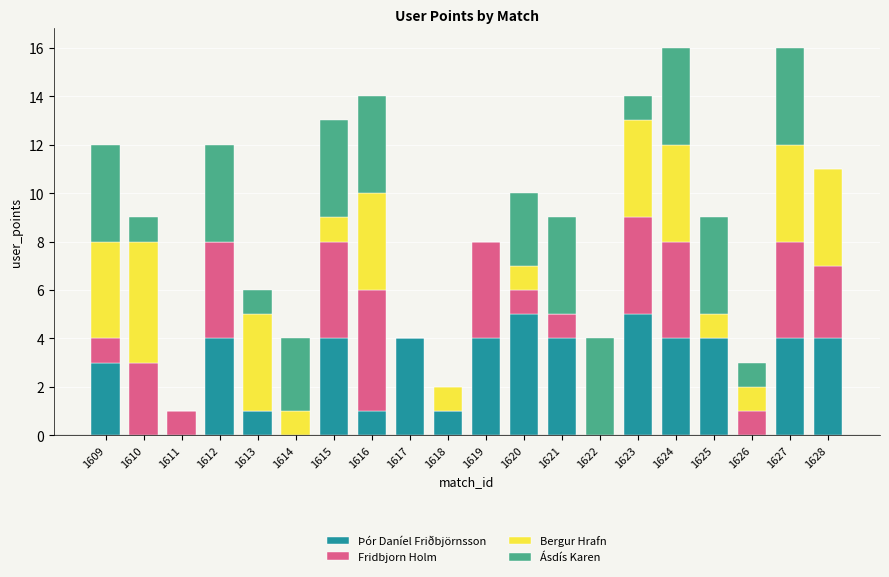

What is the highest value of the Þór Daníel Friðbjörnsson series?

5